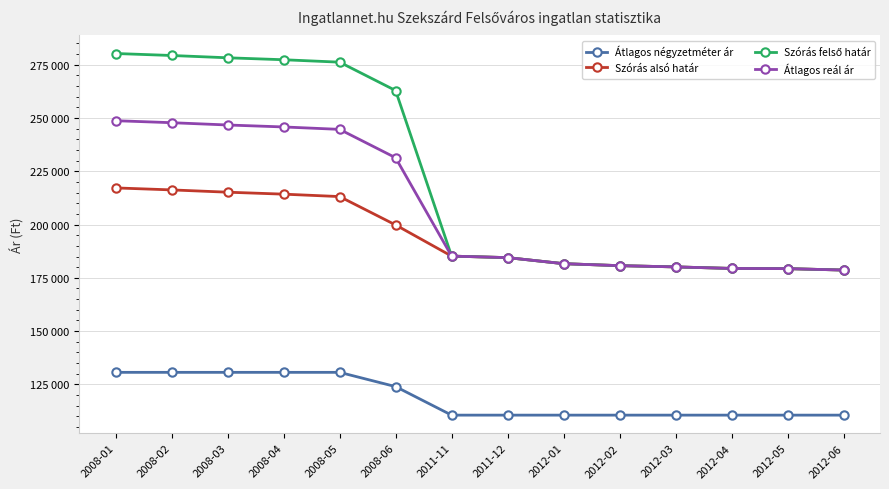

Does the chart have visible grid lines?

Yes